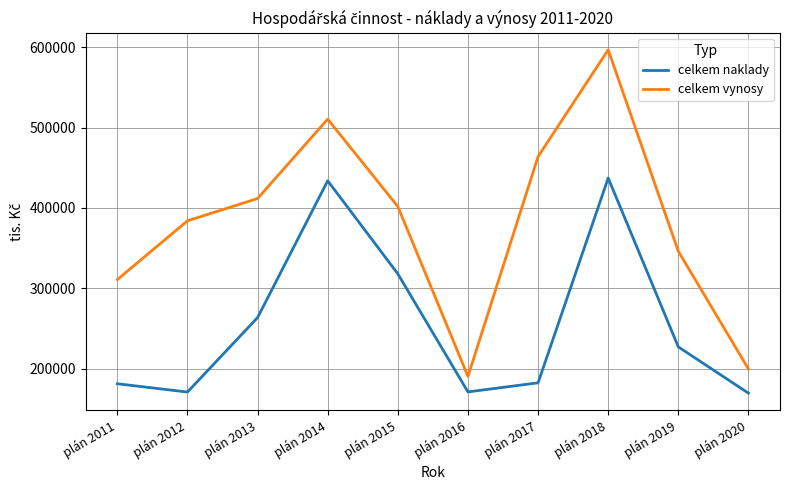

What is the difference between the celkem naklady values at plán 2016 and plán 2015?

147097.4